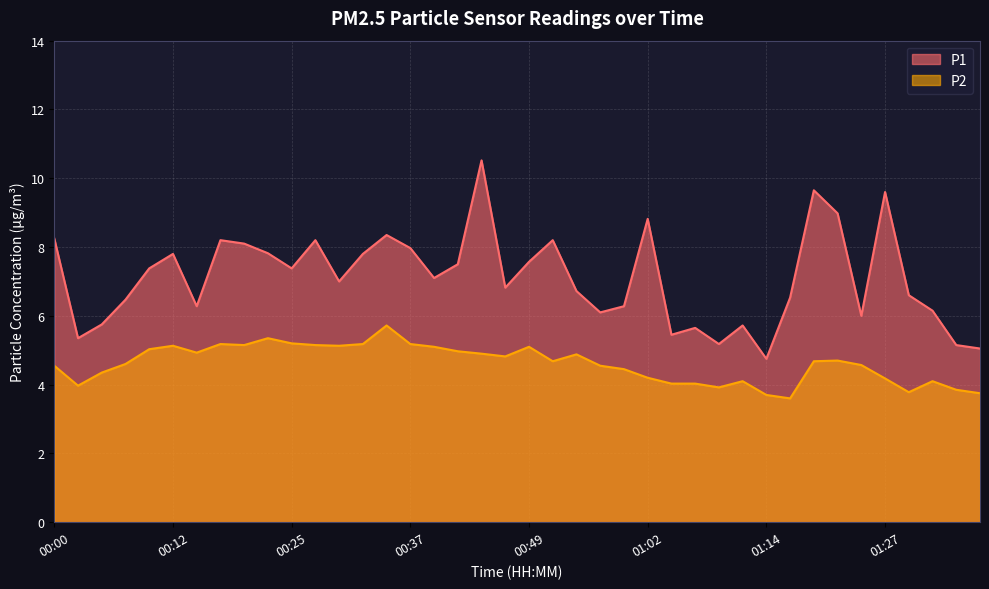

How many lines are shown in the chart?

2